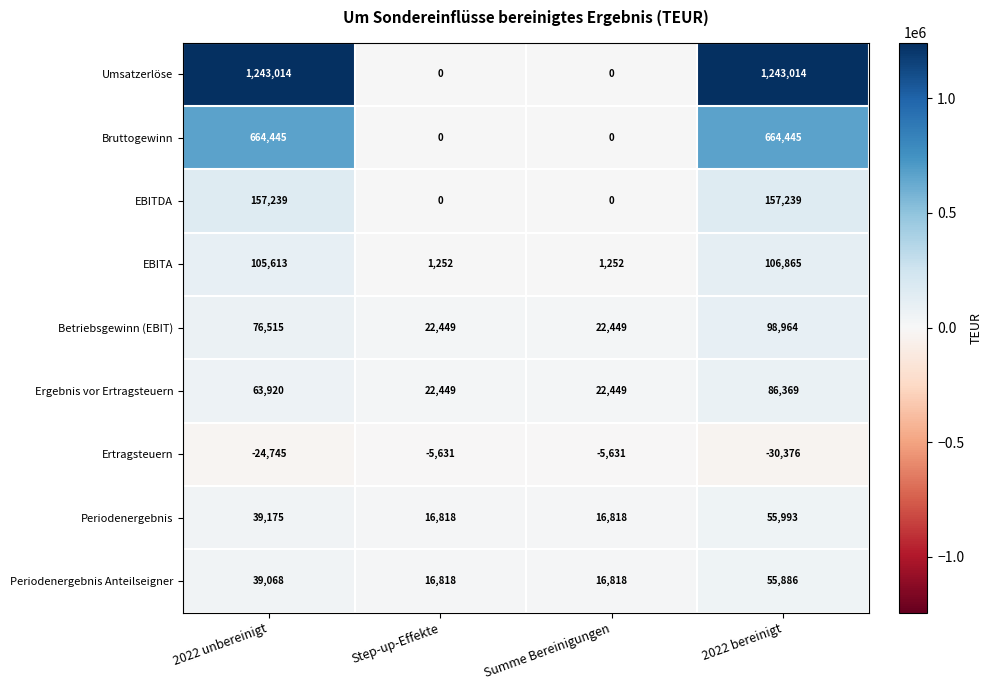

What is the difference between the second highest and second lowest values in the Periodenergebnis series?

22357